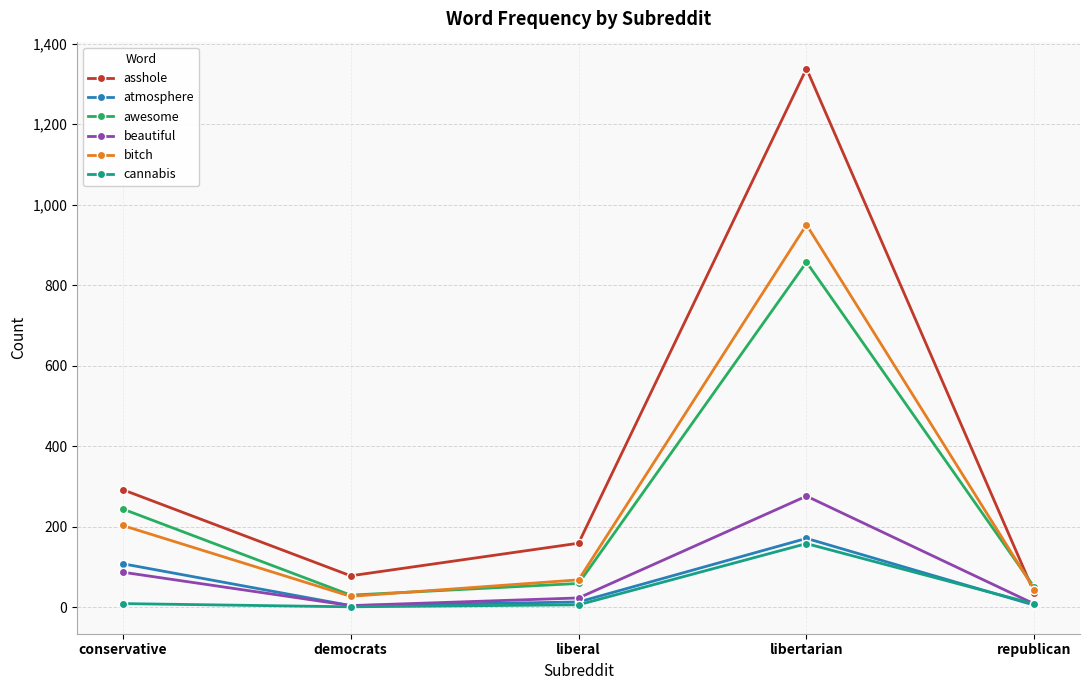

Read the awesome value at liberal, to the nearest 10.

60